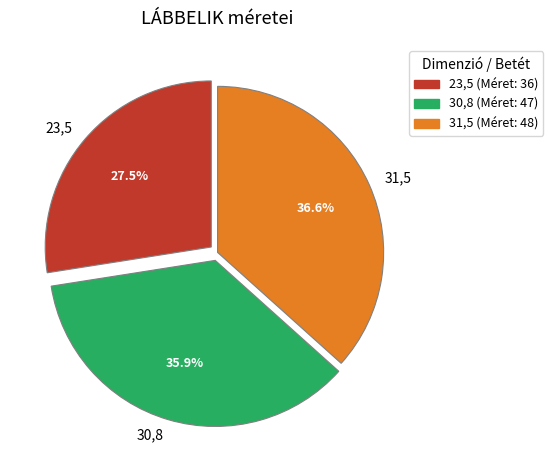

Combined, do 30,8 and 31,5 account for over 50%?

Yes